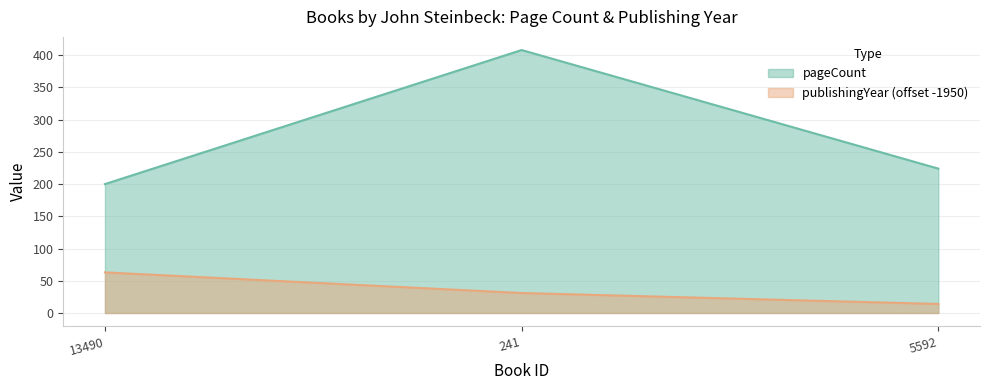

Count the pageCount values in the range 200 to 408.

3